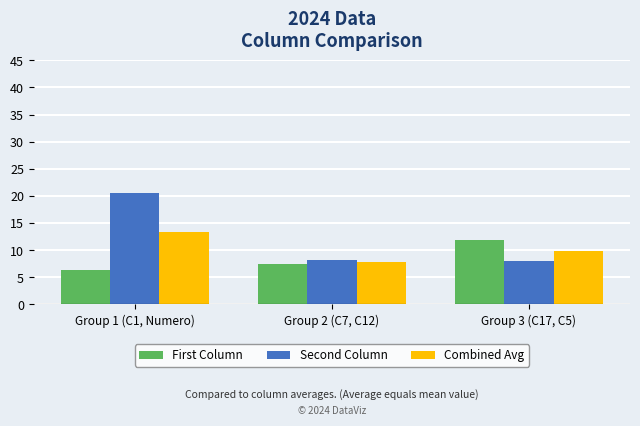

What is the label of the 2nd bar from the left?

Group 2 (C7, C12)